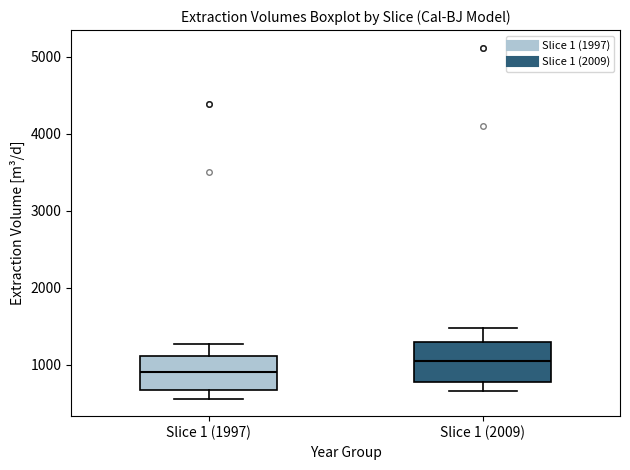

Which box has the highest median line?

Slice 1 (2009)